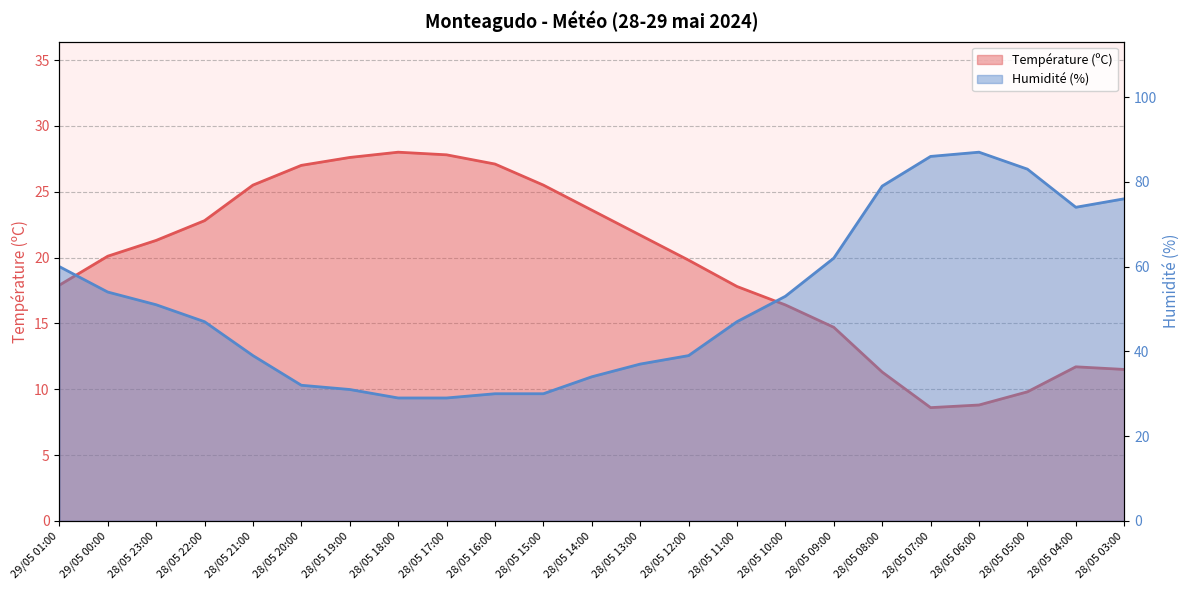

Rank the series at 29/05 01:00 from lowest to highest value.

Température (ºC), Humidité (%)